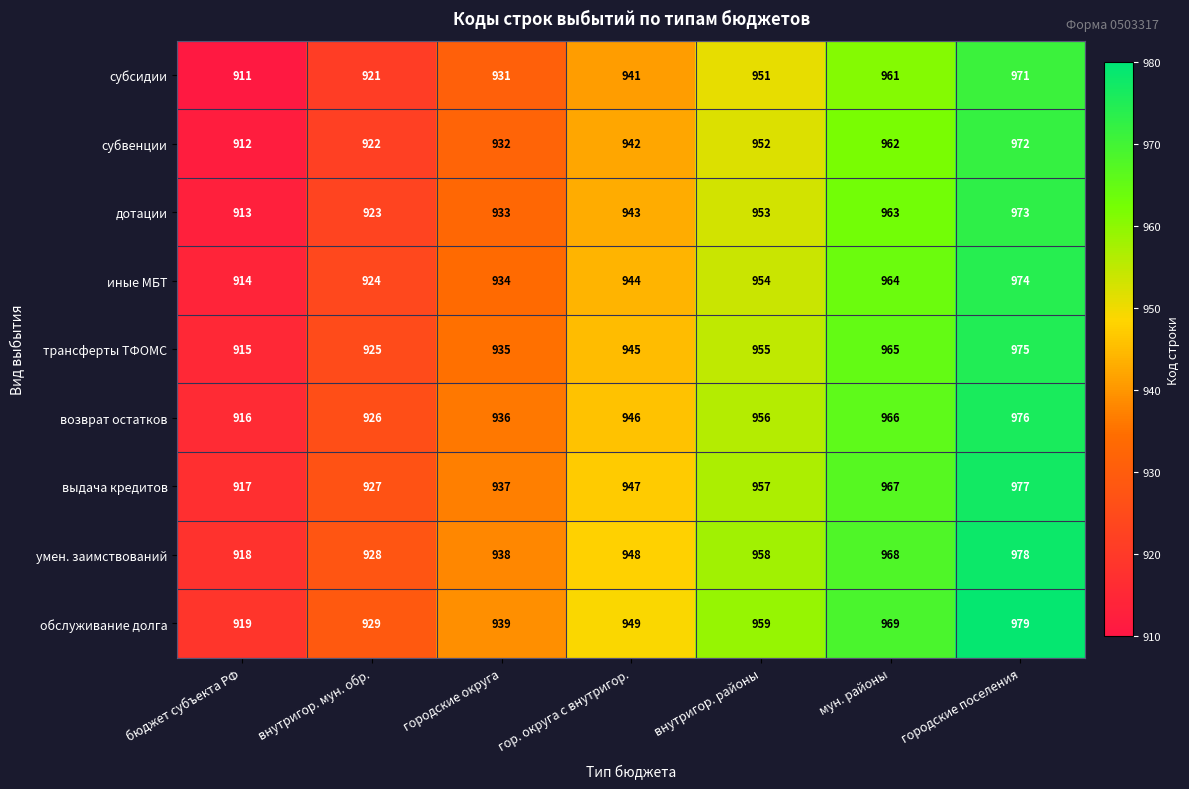

What is the sum of the субвенции values at внутригор. мун. обр. and бюджет субъекта РФ?

1834